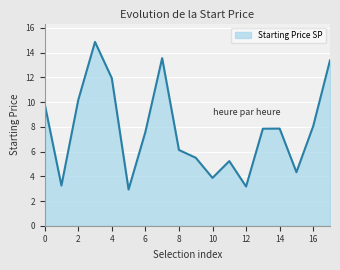

What is the smallest value displayed?

2.9